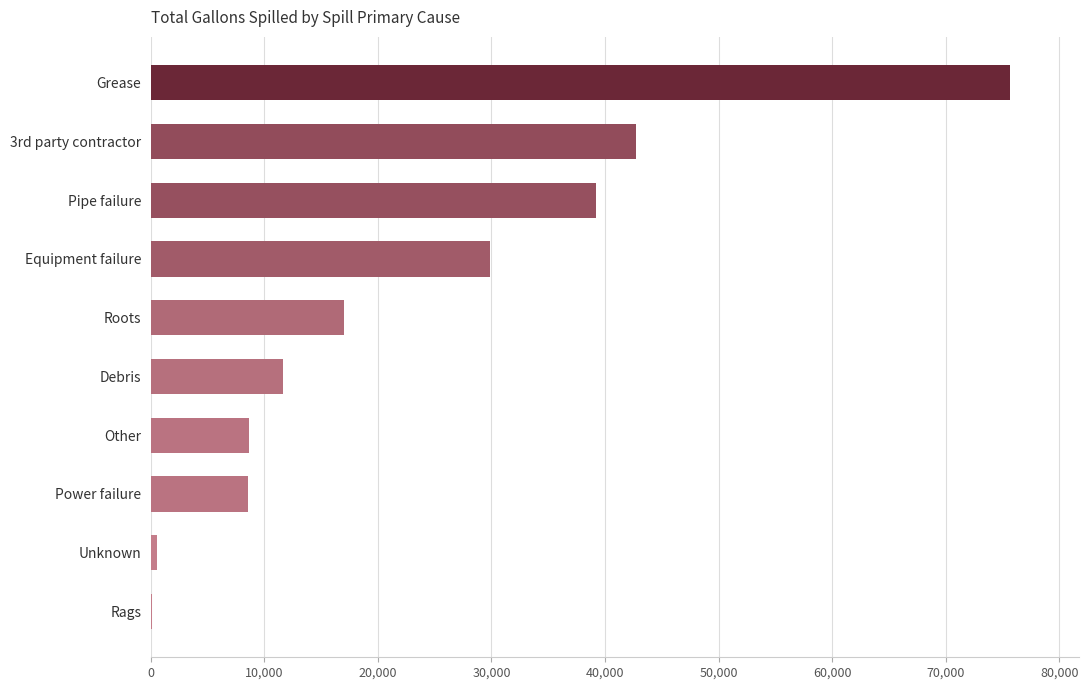

True or false: the data shows 107627 at Grease.

False